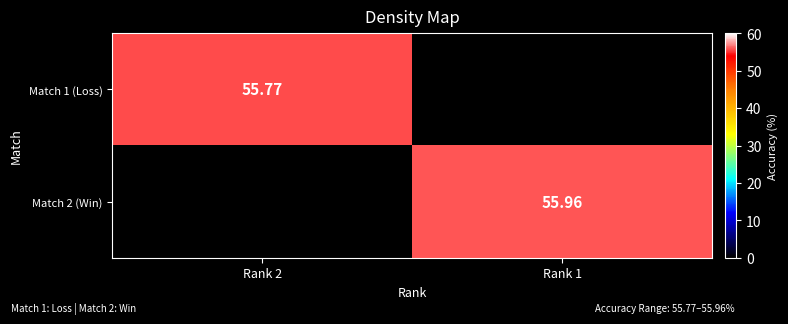

How many positive values does the Match 2 (Win) series have?

1